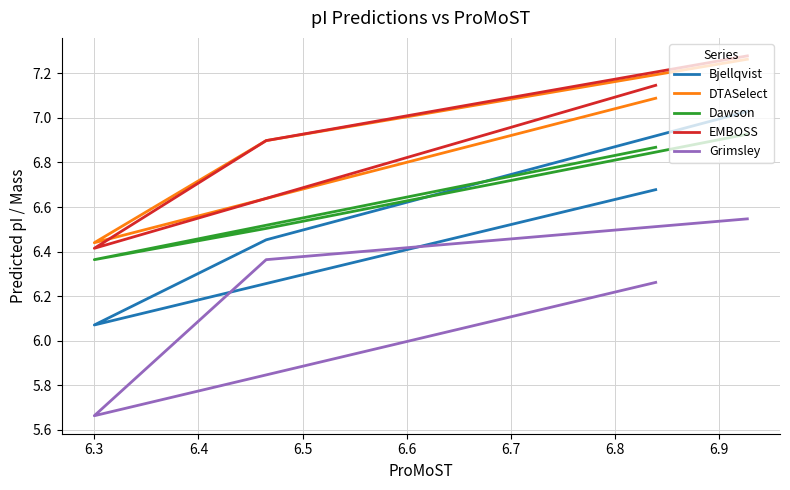

True or false: DTASelect and Dawson cross at least once.

False